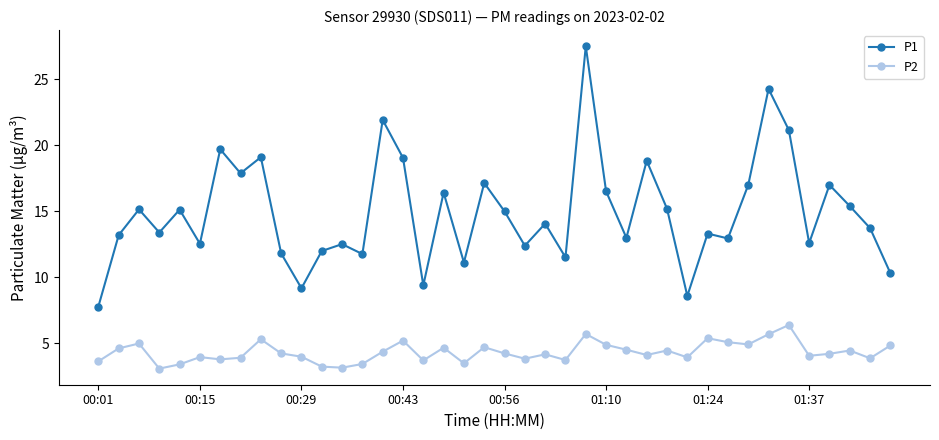

What are all the series names shown in the legend?

P1, P2